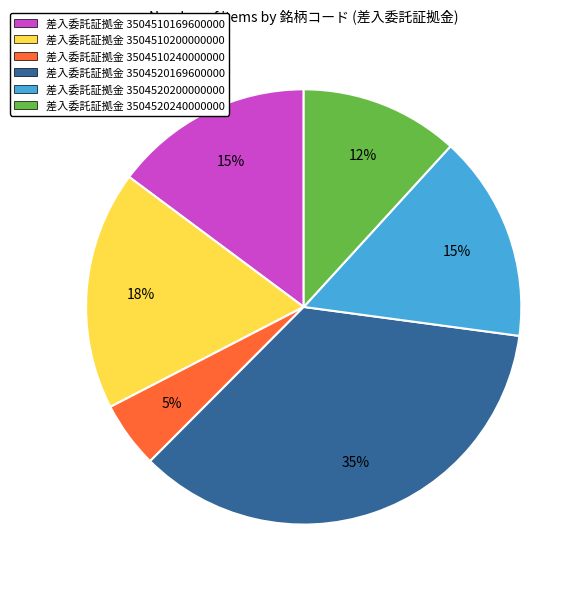

To the nearest percent, what is the average slice percentage?

17%